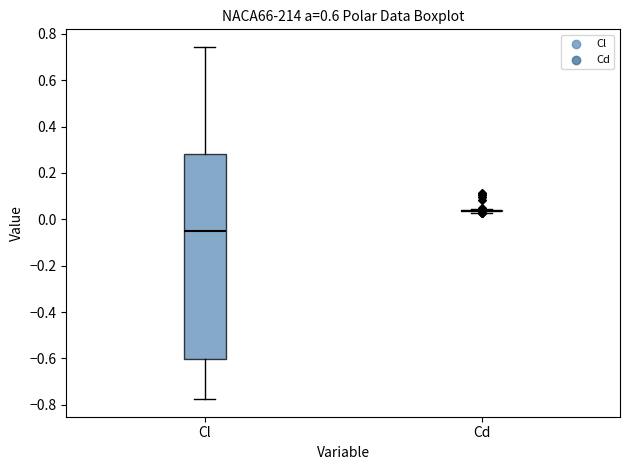

Comparing the boxes themselves (not the whiskers), which one is the tallest?

Cl